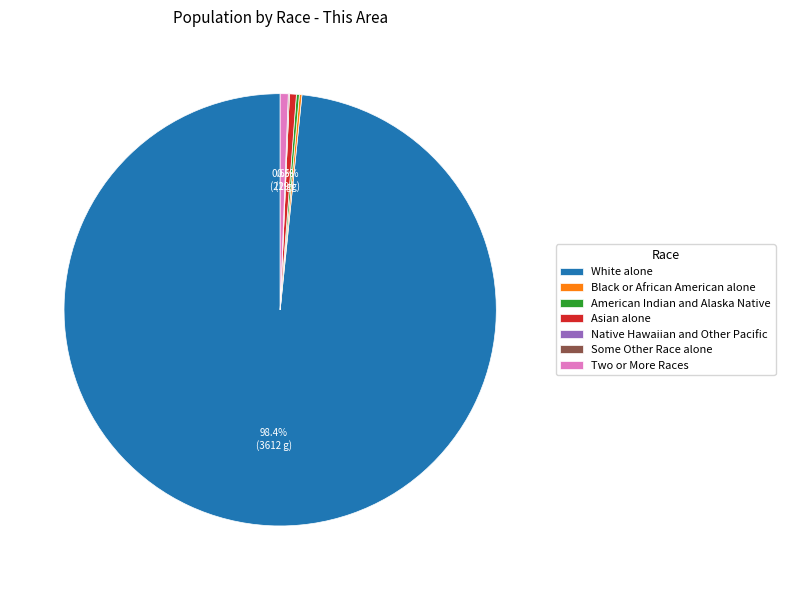

What percentage is the White alone slice, to the nearest percent?

98%